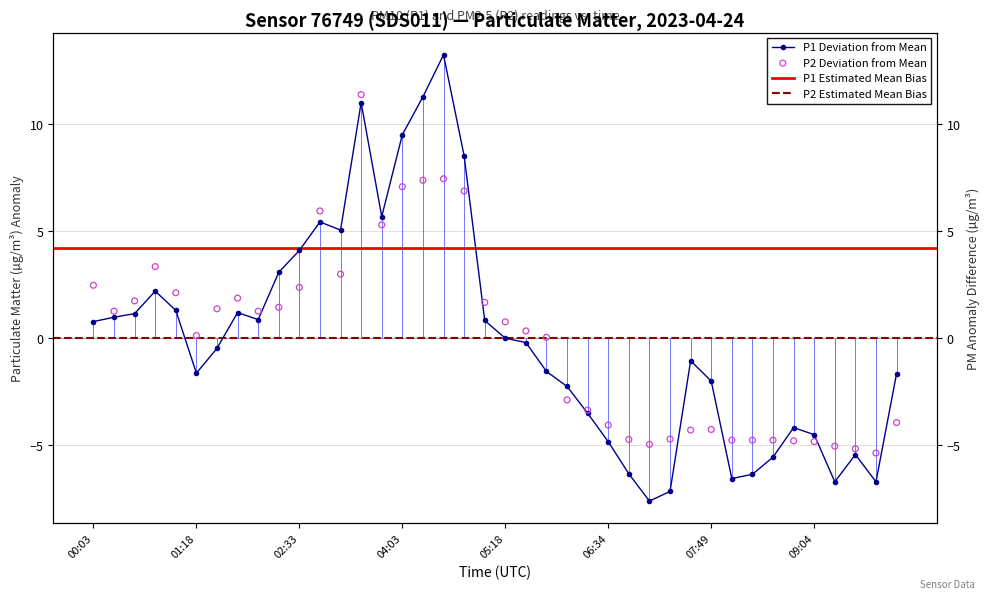

At how many categories does at least one series exceed 4?

9